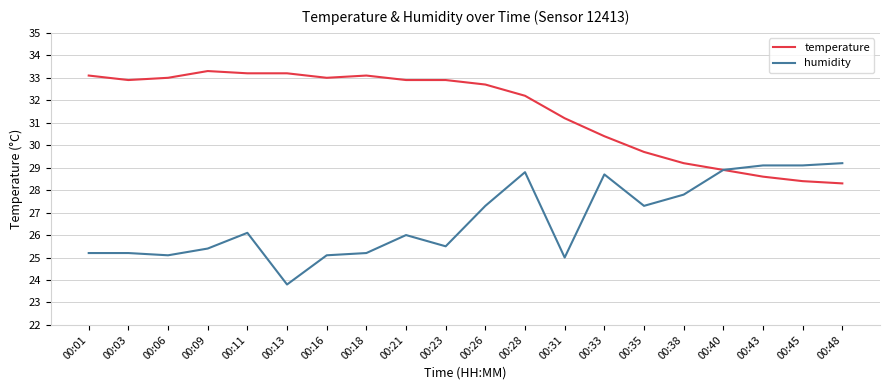

At which category is the sum across all series the highest?

00:28